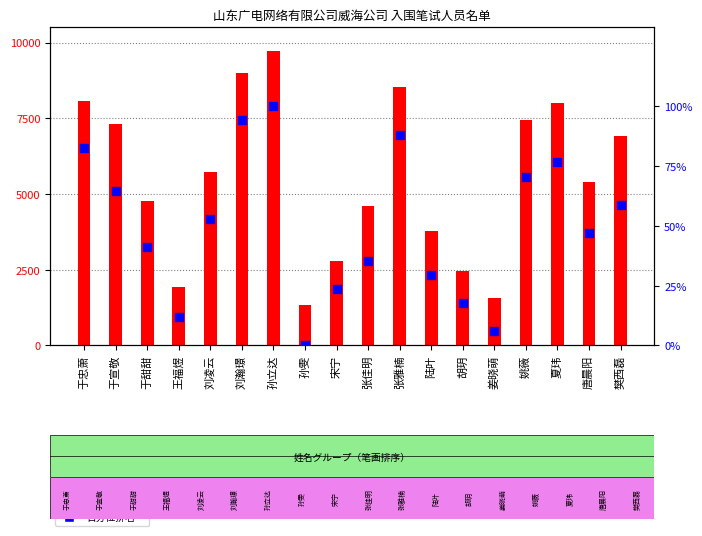

Is the value of 百分位排名 at 刘凌云 greater than the value of 手机号后四位 at 于宣敬?

No